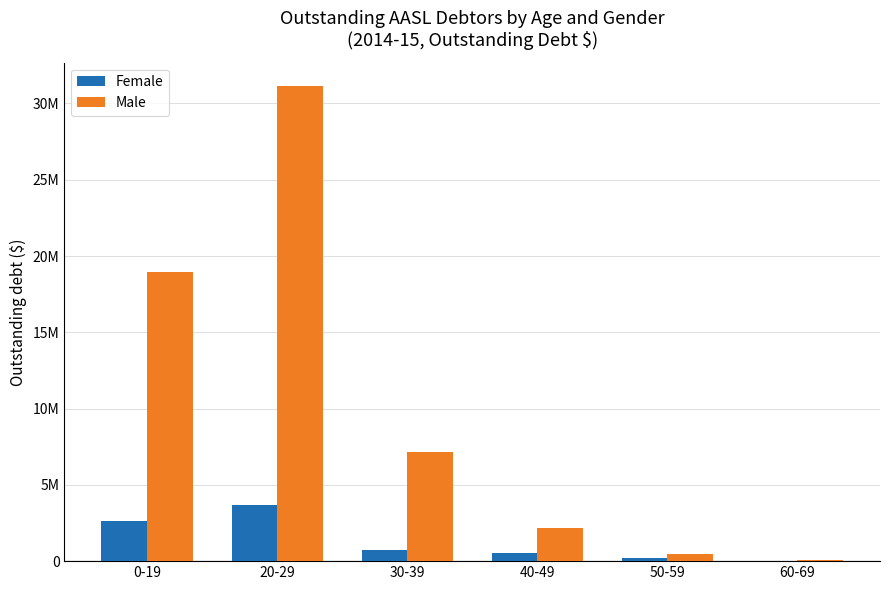

What is the total value across all series at 50-59?

647436